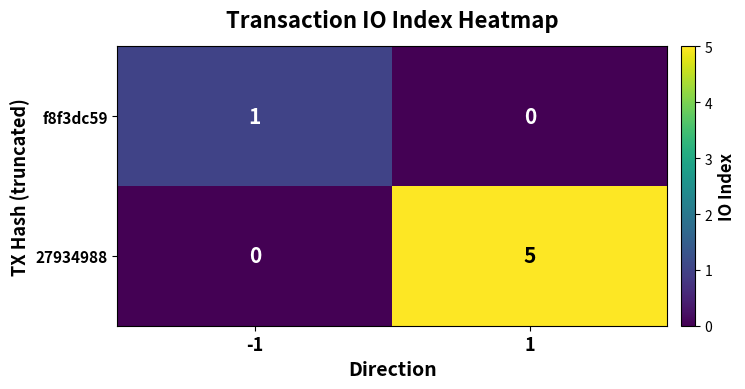

At -1, list the series in order from smallest to largest.

27934988, f8f3dc59